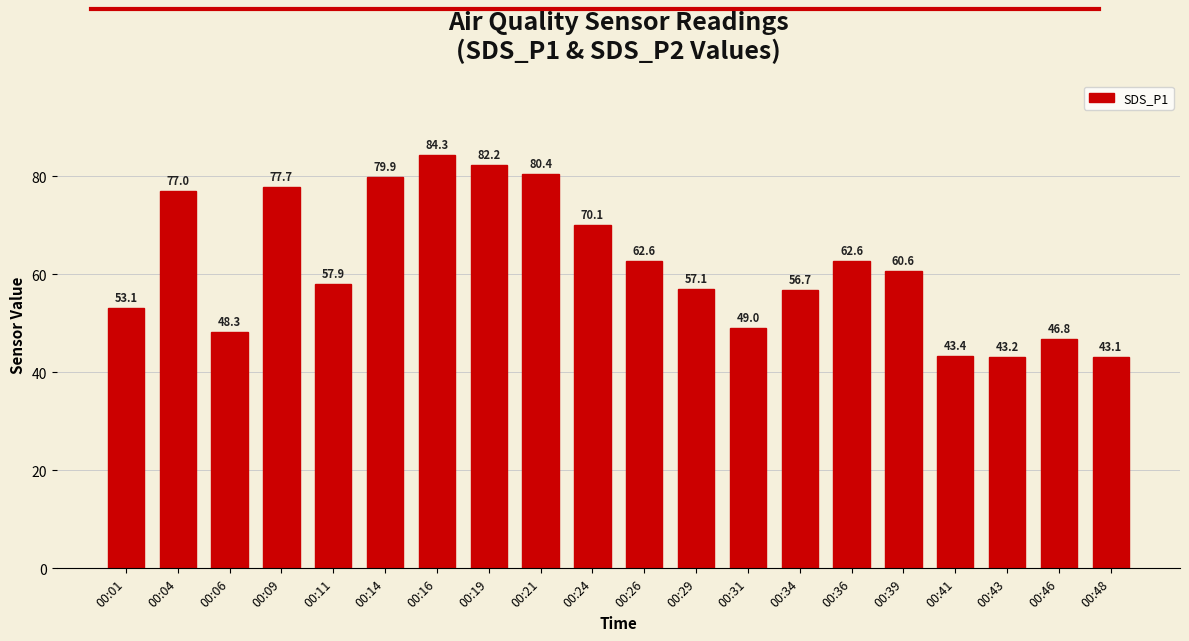

What is the value of the 9th bar from the left?

80.4